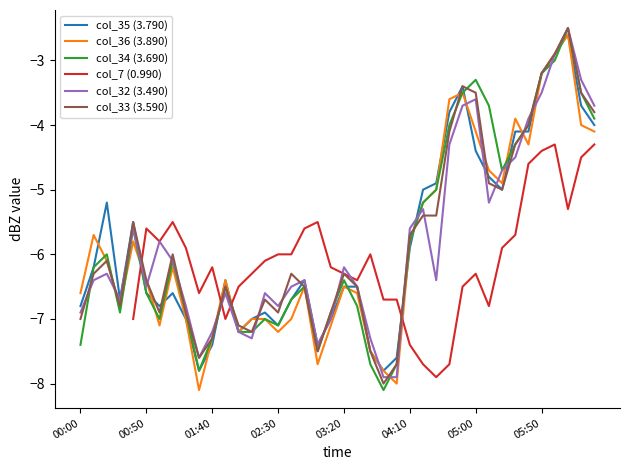

What is the lowest value of the col_36 (3.890) series?

-8.1